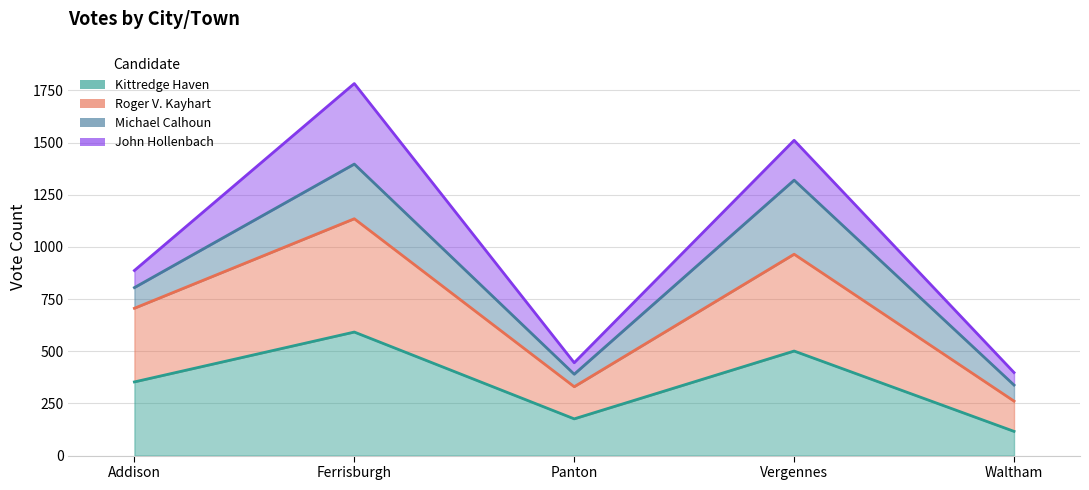

Where is Kittredge Haven nearest to the value 354?

Addison